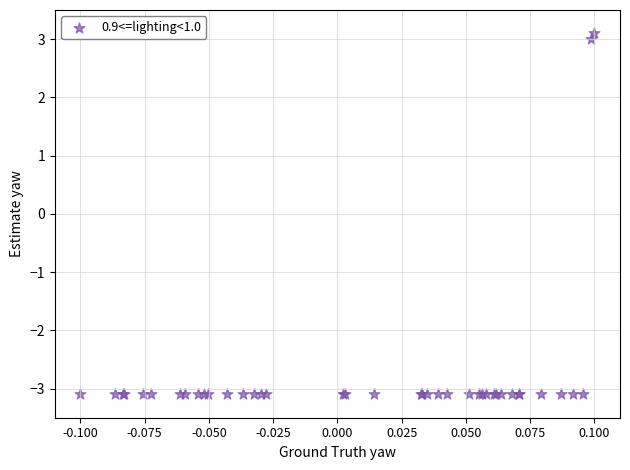

What Y value in the scatter plot is closest to 0?

3.0